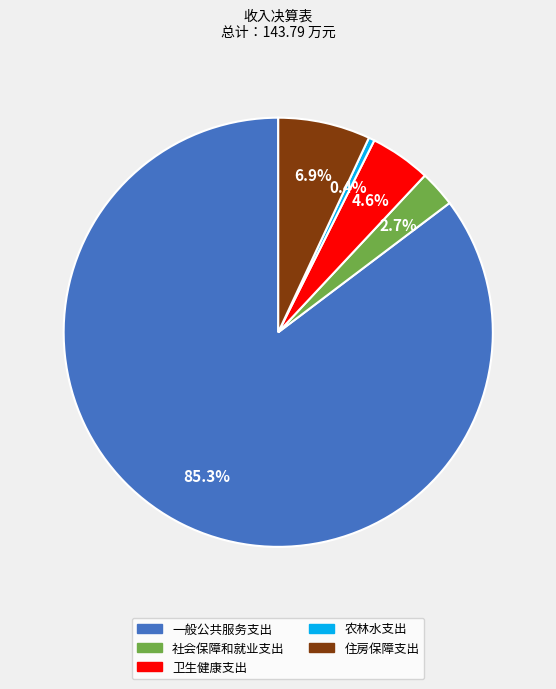

Which category accounts for the majority?

一般公共服务支出